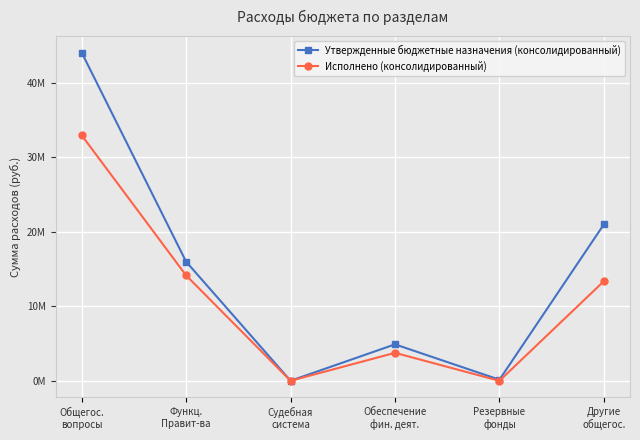

What are all the series names shown in the legend?

Утвержденные бюджетные назначения (консолидированный), Исполнено (консолидированный)